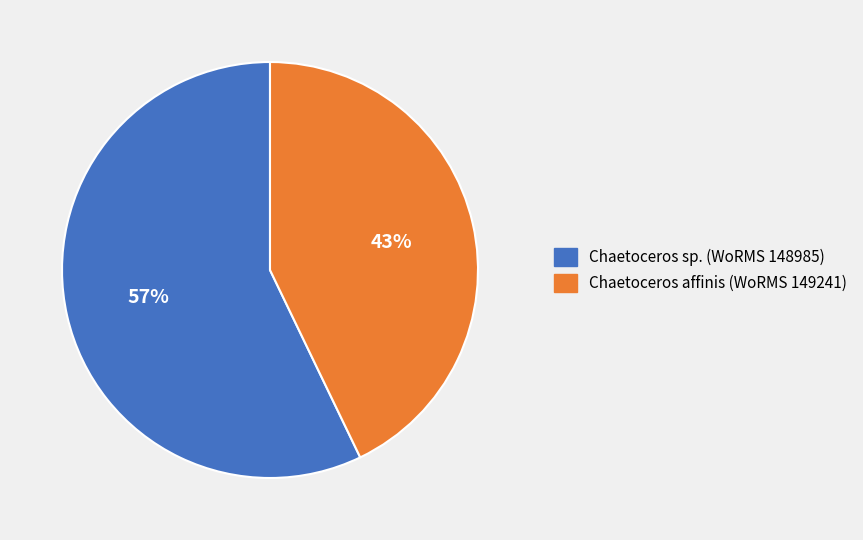

Rank the categories by value from highest to lowest.

Chaetoceros sp. (WoRMS 148985), Chaetoceros affinis (WoRMS 149241)